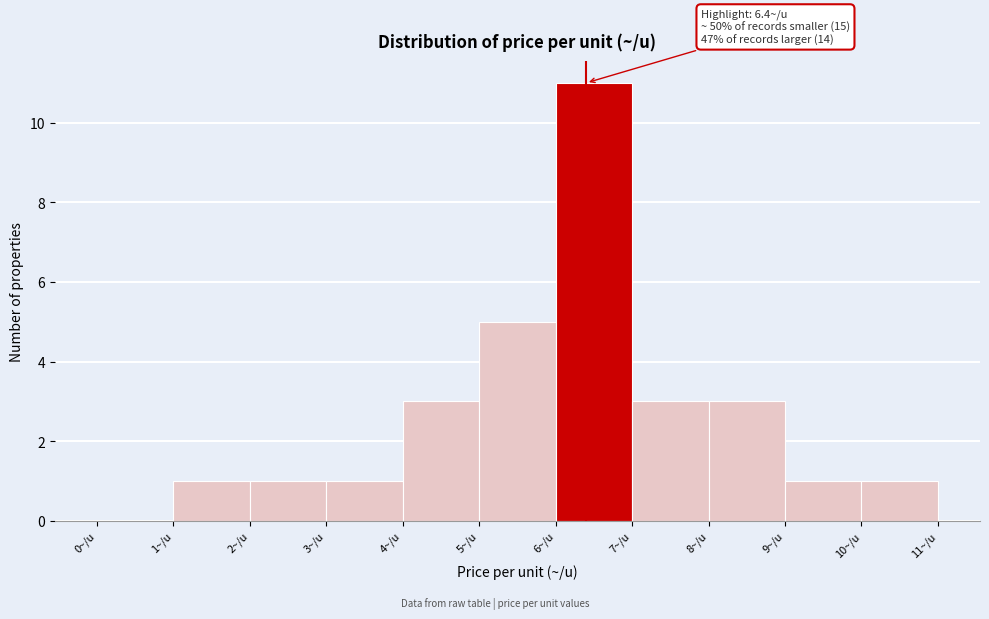

Over which range of the x-axis is the bar tallest?

6 to 7